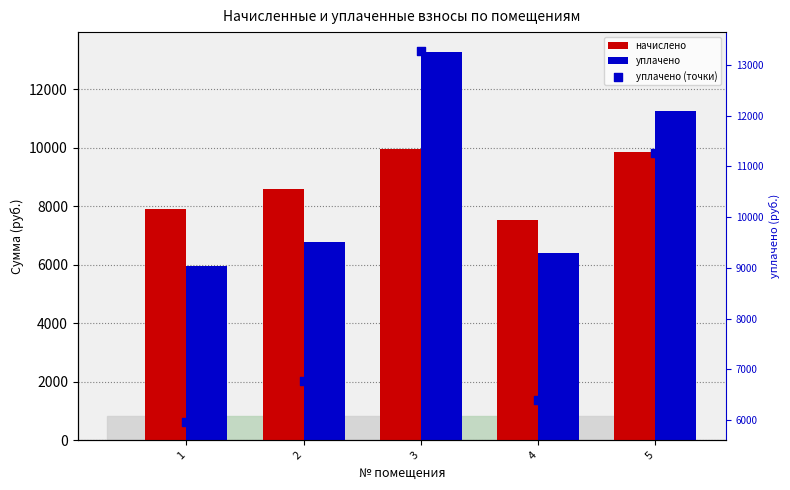

Which series contains the highest Y value?

уплачено